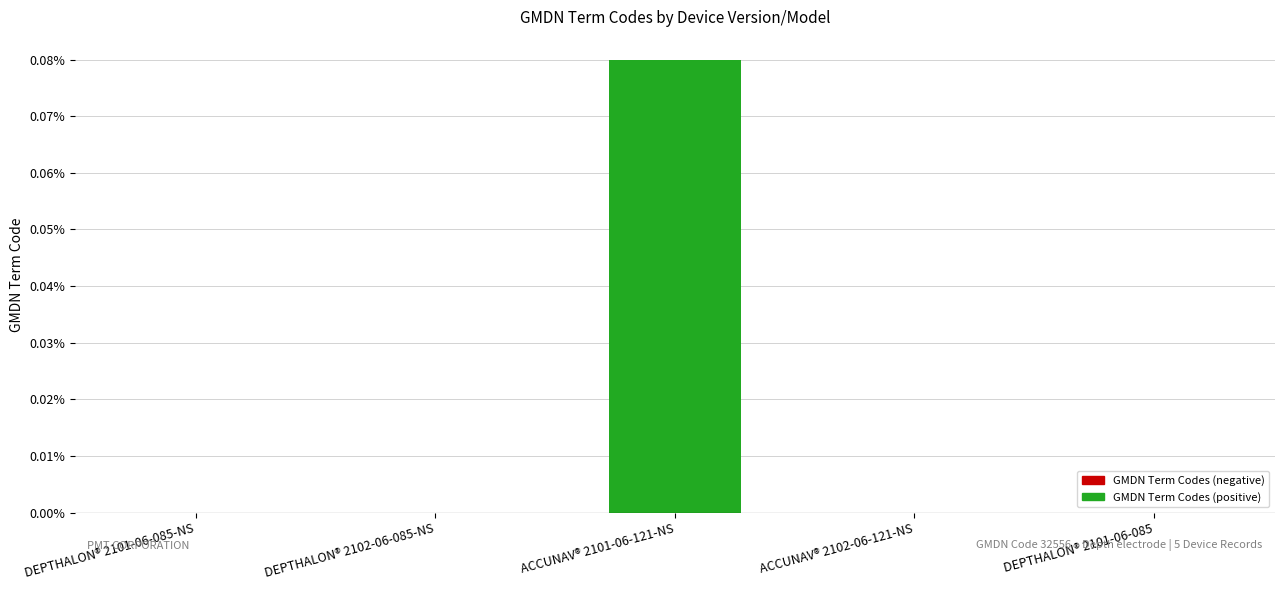

The value at ACCUNAV® 2102-06-121-NS is 0.0. True or false?

True